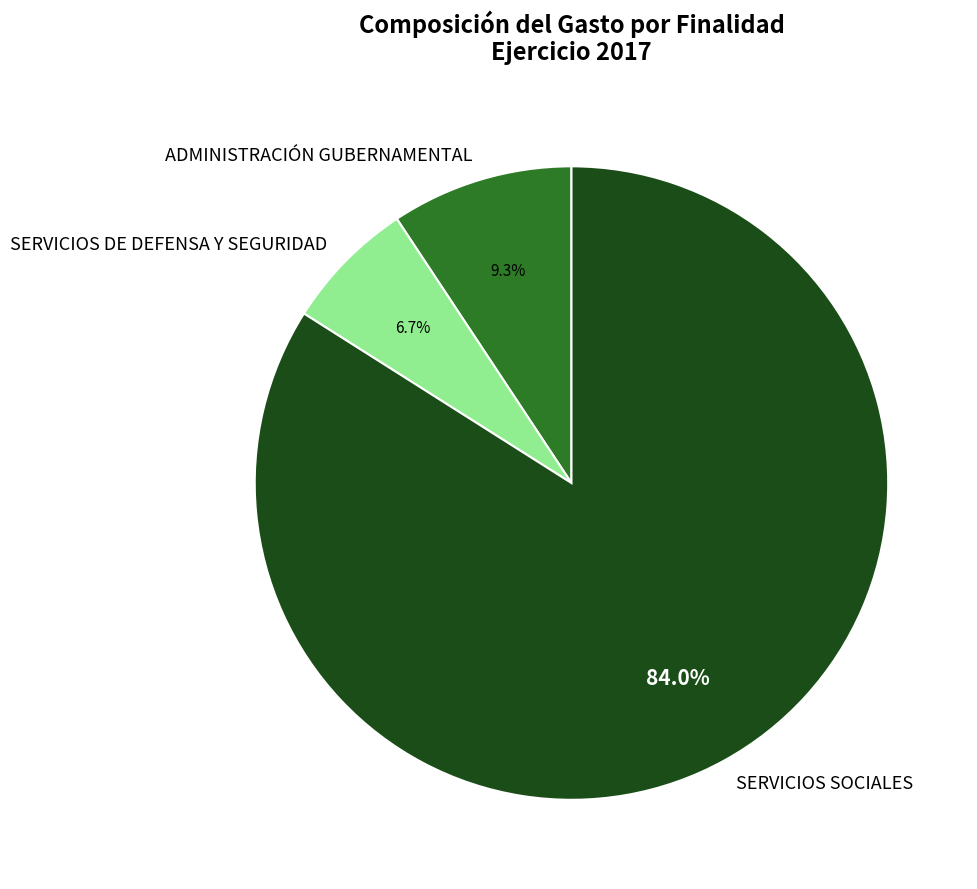

How many slices are in this pie chart?

3